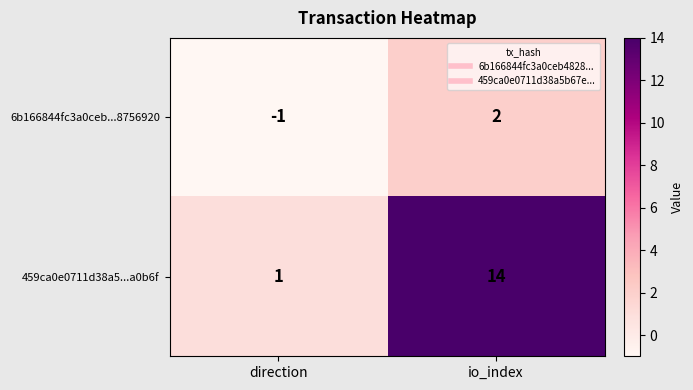

How many data points does each series have?

2